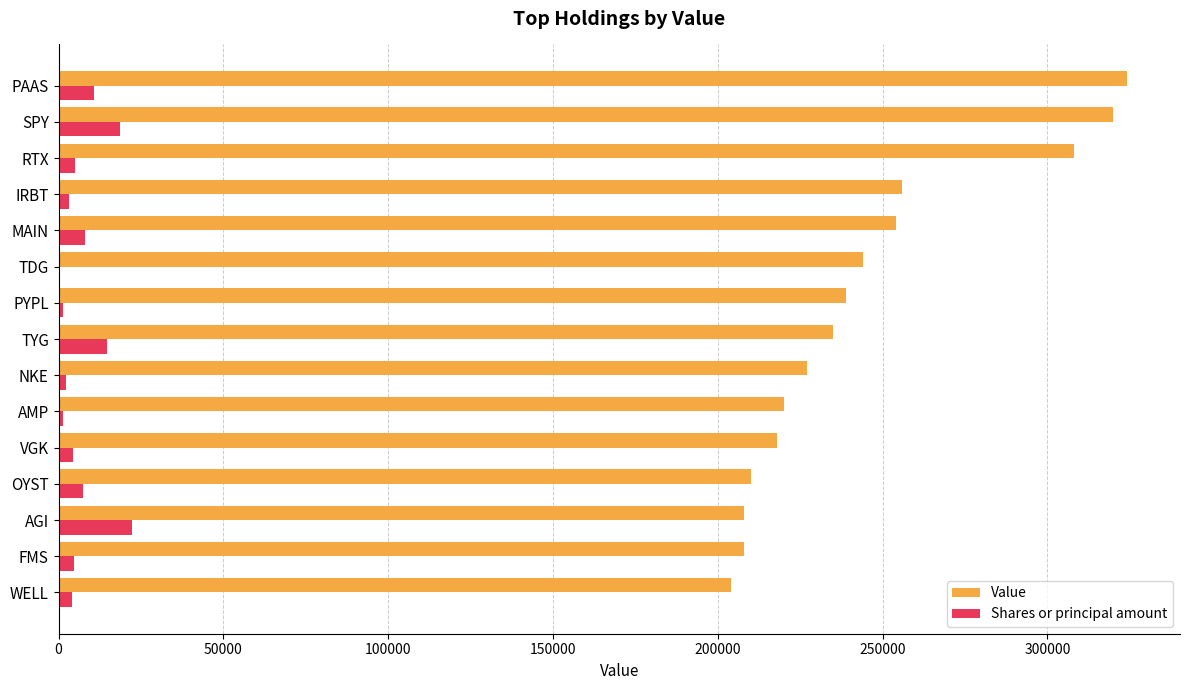

Which series has the largest total across all categories?

Value